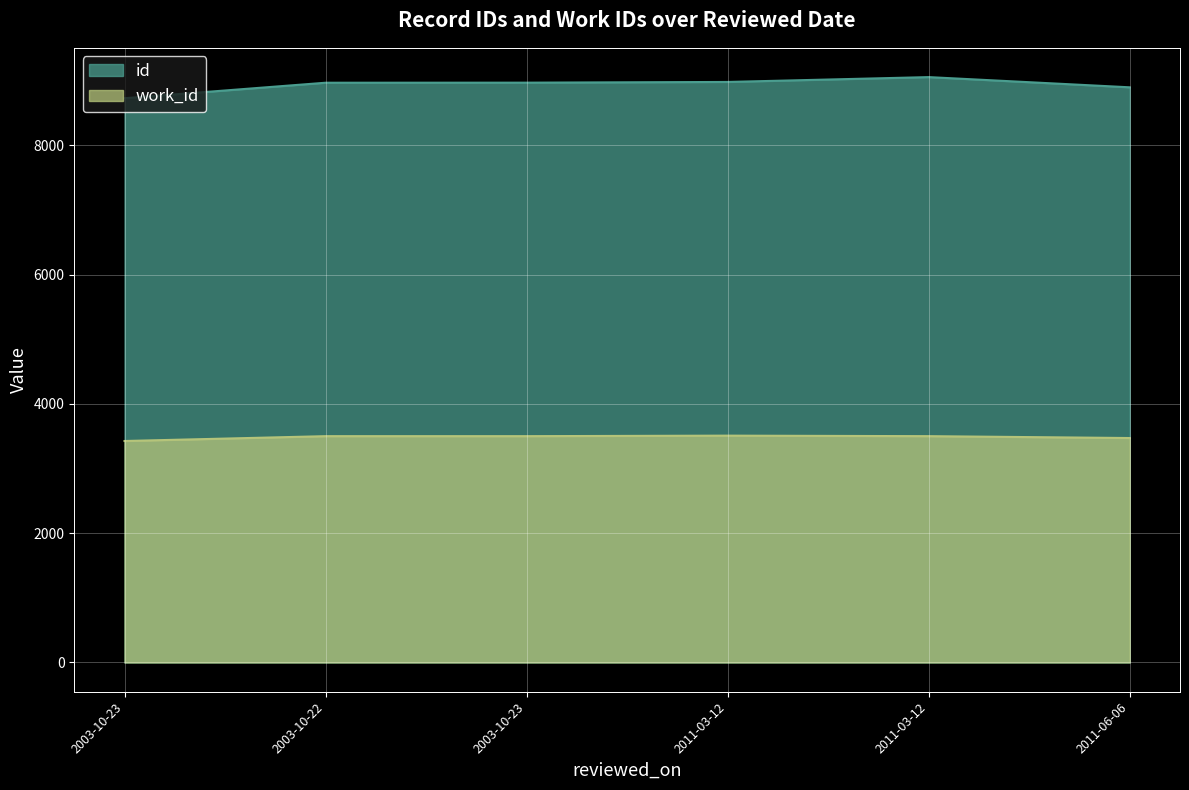

True or false: work_id and id cross at least once.

False